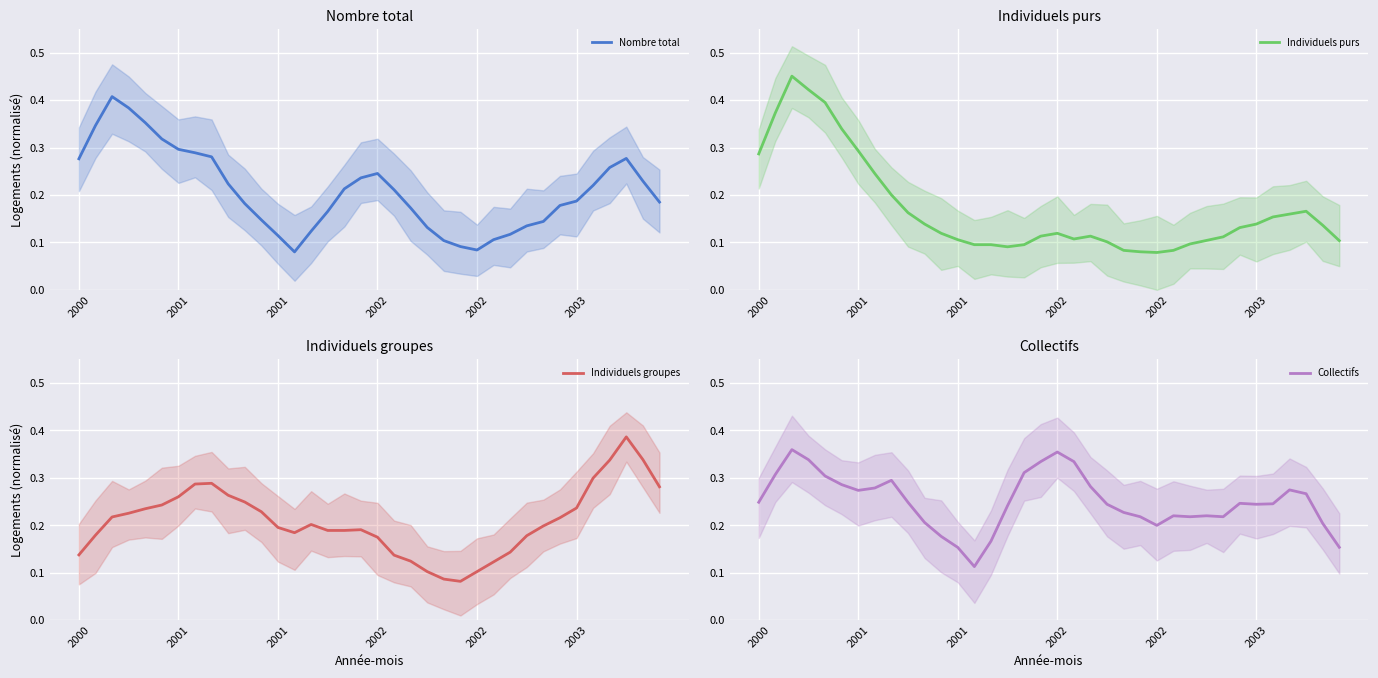

What is the difference between the maximum and minimum values in the Collectifs series?

0.2